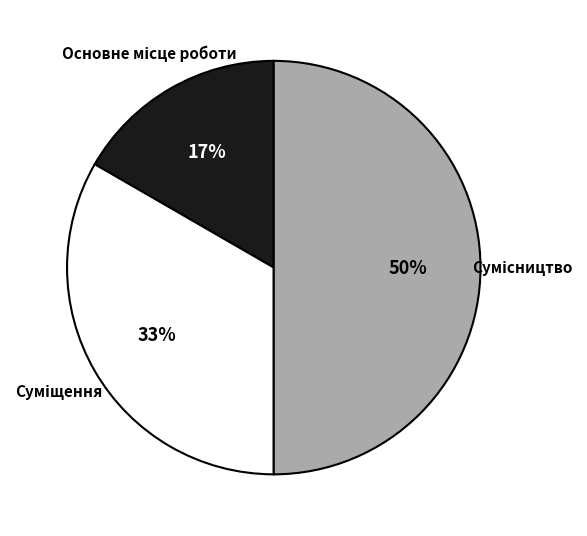

To the nearest percent, what is the average slice percentage?

33%